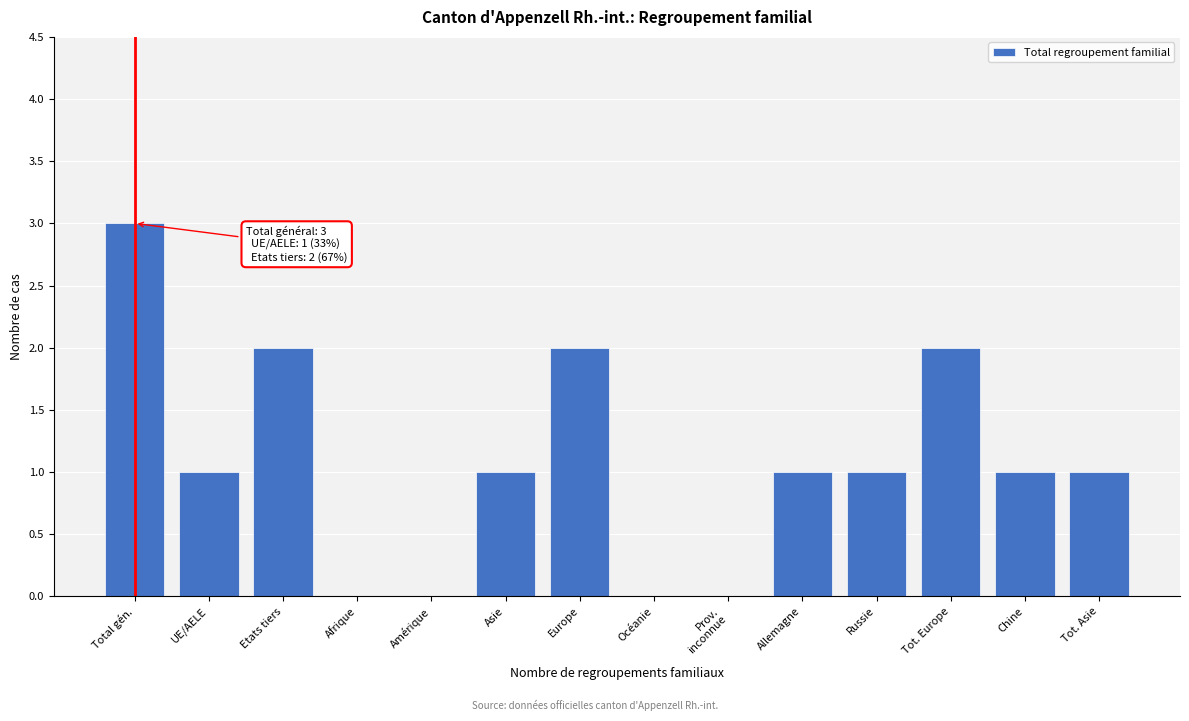

Which label corresponds to the largest value in the chart?

Total gén.